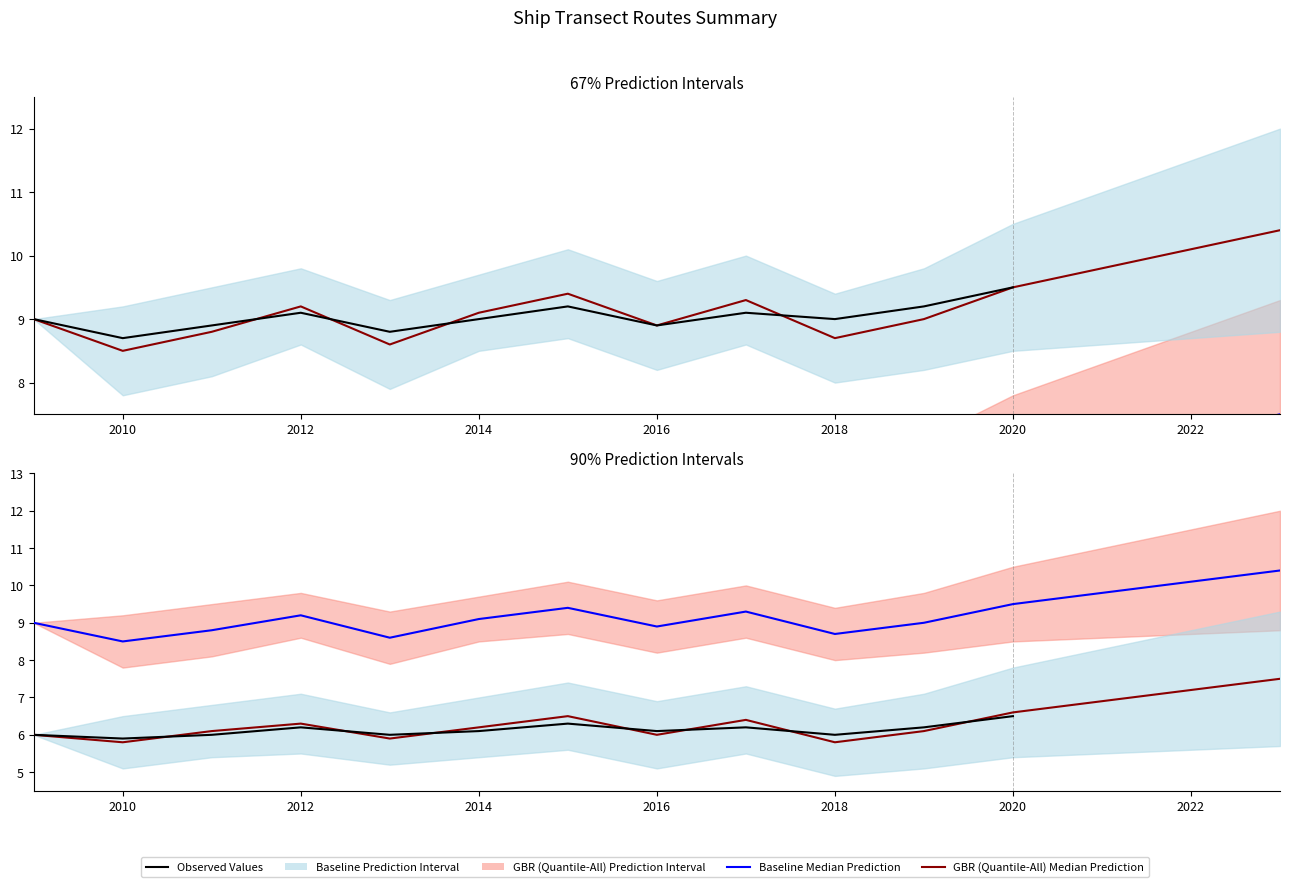

Is this an area chart (filled region under the line)?

No